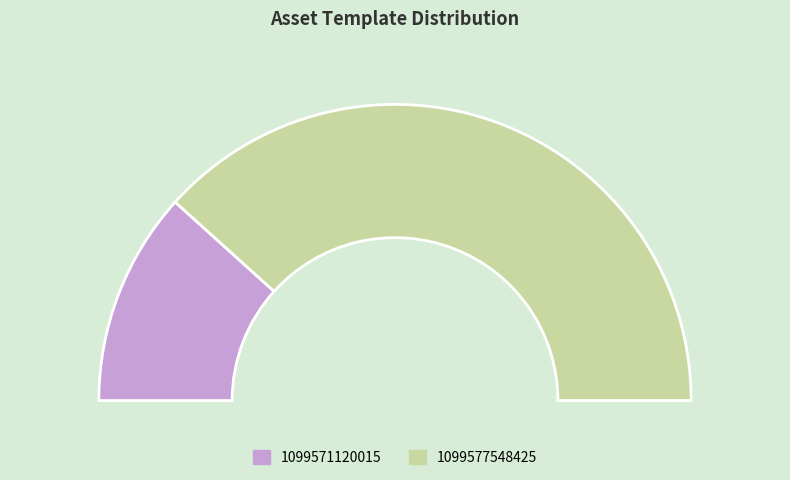

How many slices are in this pie chart?

2